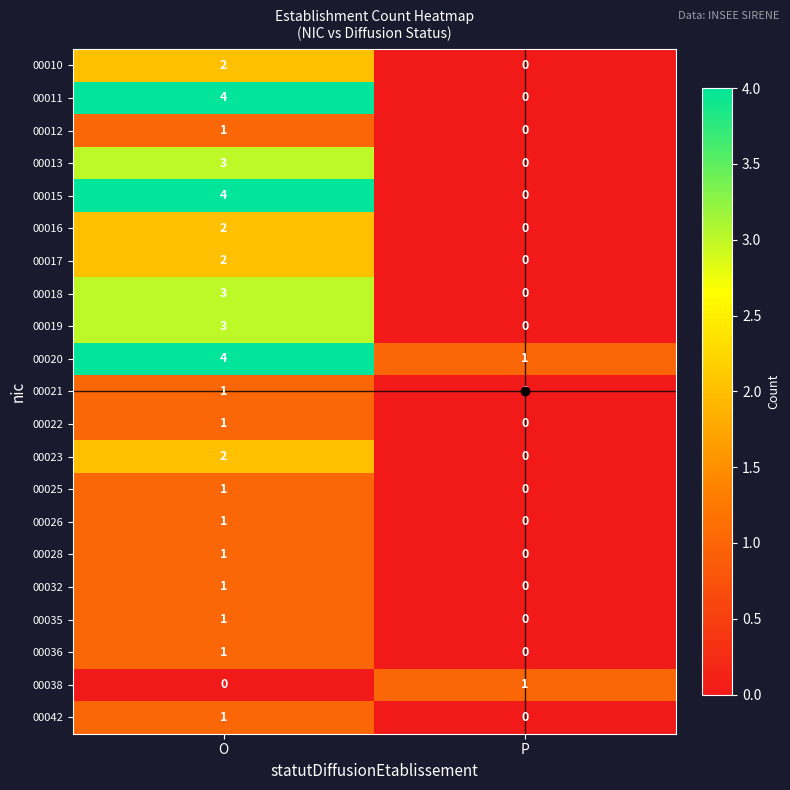

At which label is 00042 closest to 0?

P